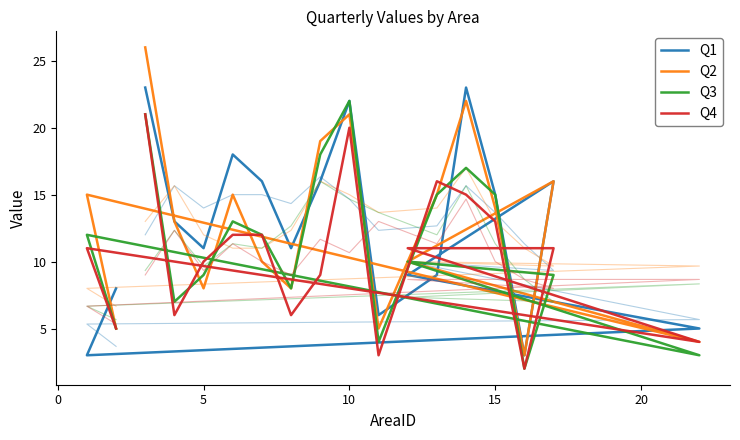

Is this an area chart (filled region under the line)?

No